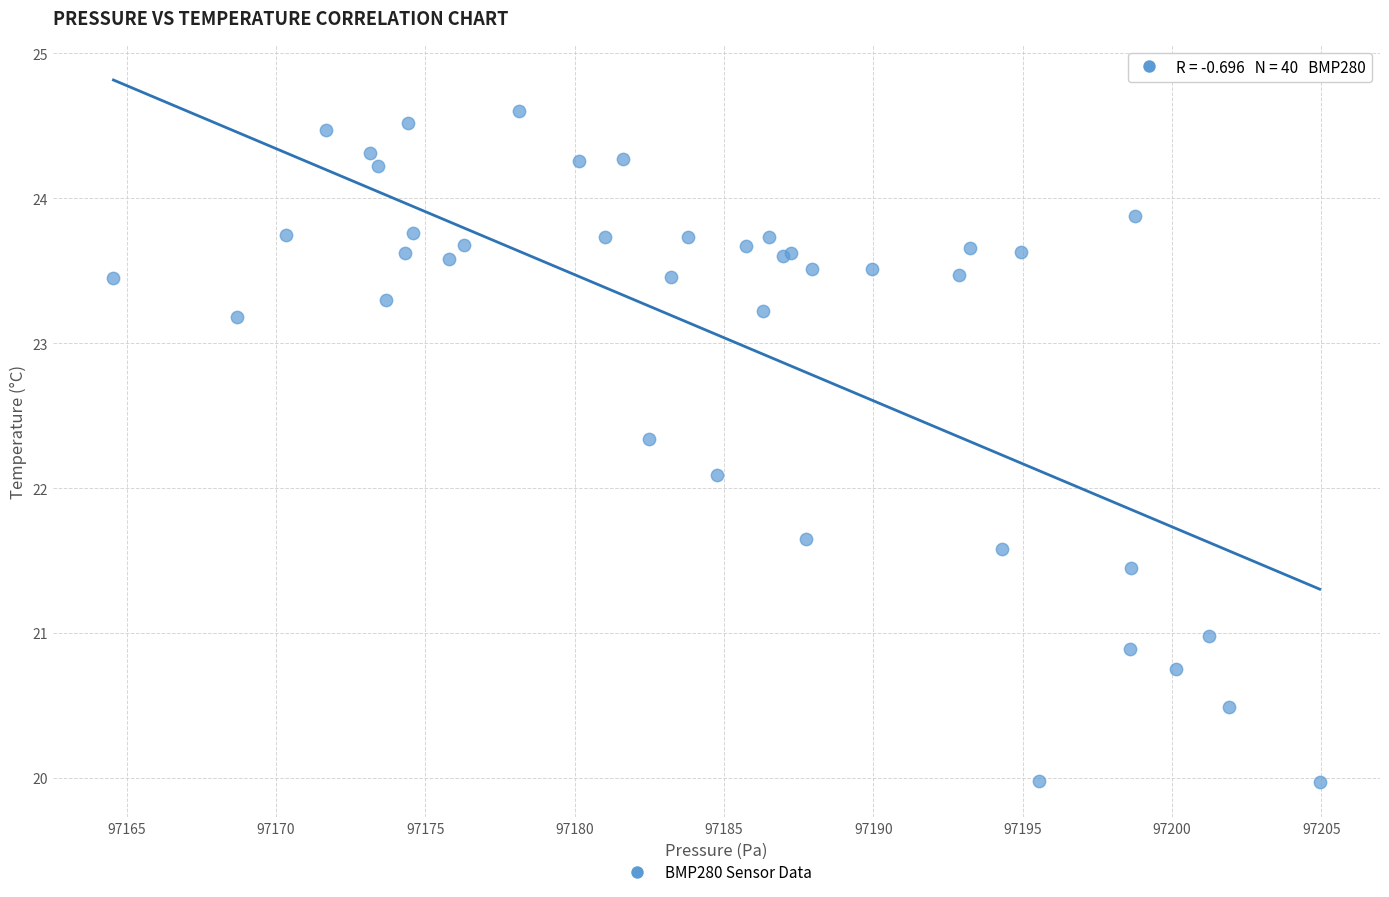

What Y value in the scatter plot is closest to 22?

22.1